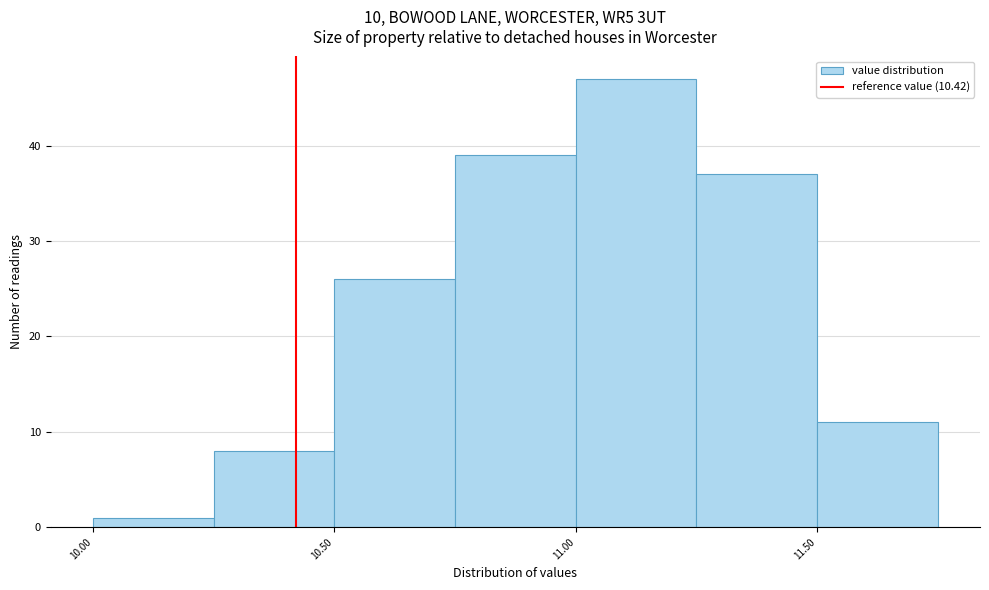

Over which range of the x-axis is the bar tallest?

11.00 to 11.25